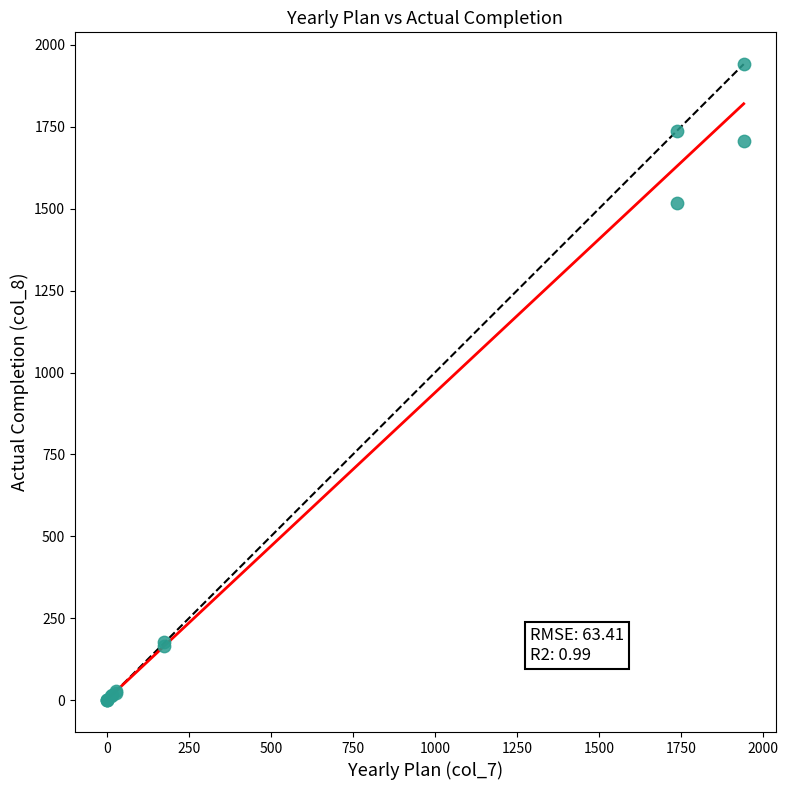

What Y value in the scatter plot is closest to 970?

1516